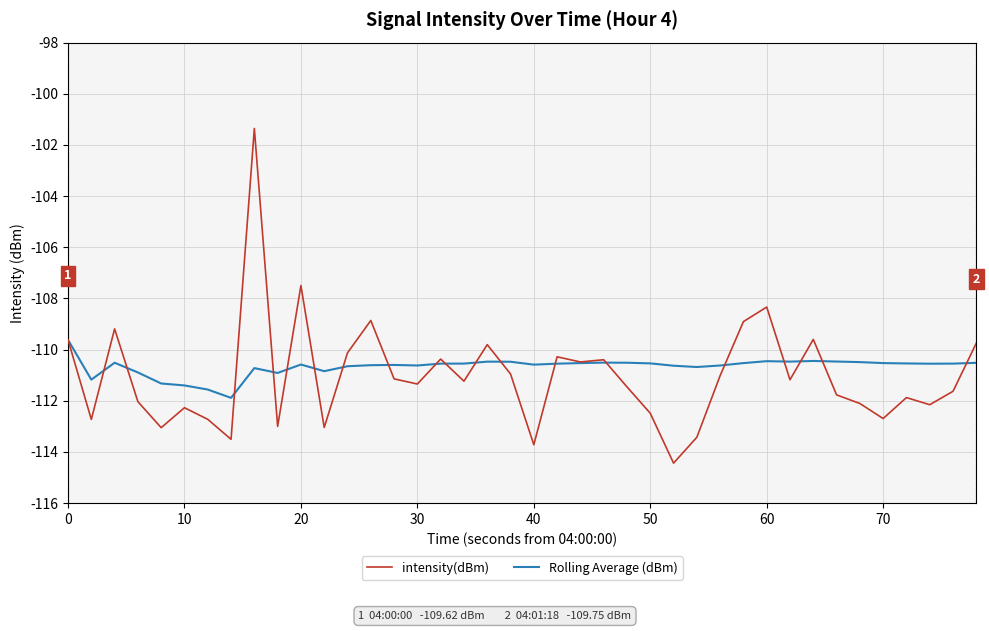

List the series in order of their peak value, lowest first.

Rolling Average (dBm), intensity(dBm)